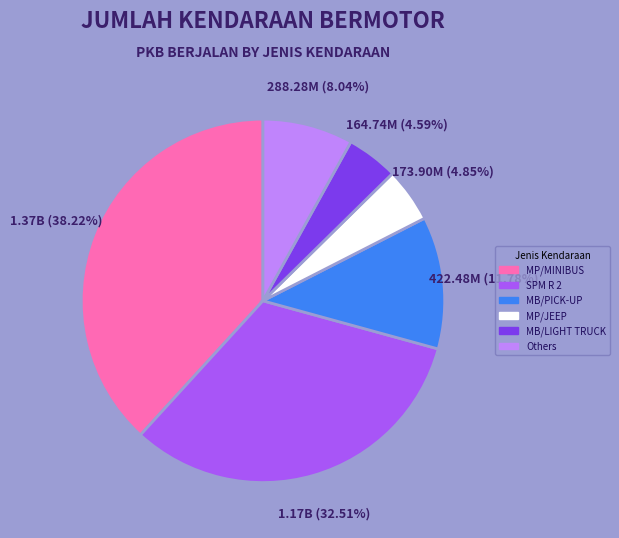

Is there any slice that represents more than half of the pie?

No